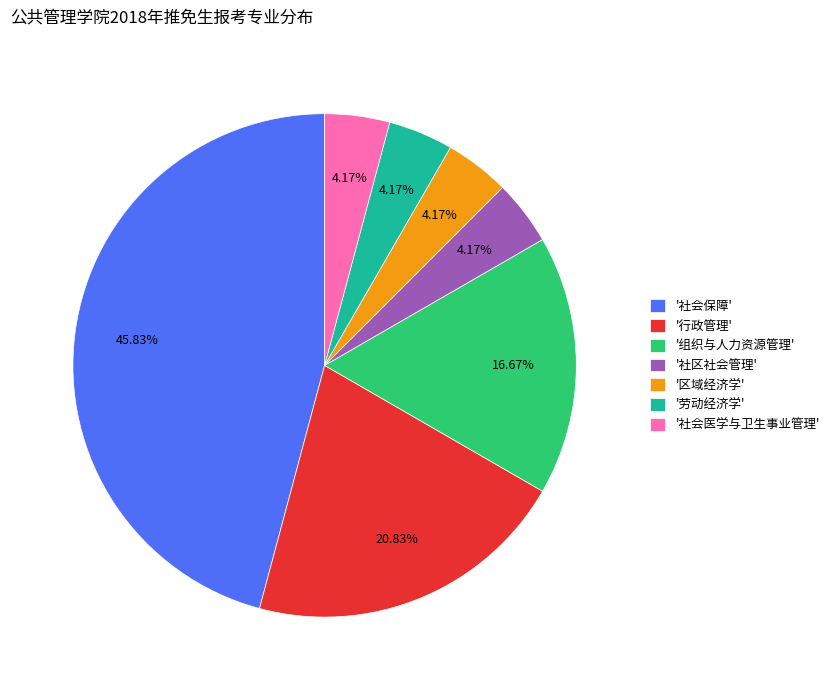

Is there any slice that represents more than half of the pie?

No